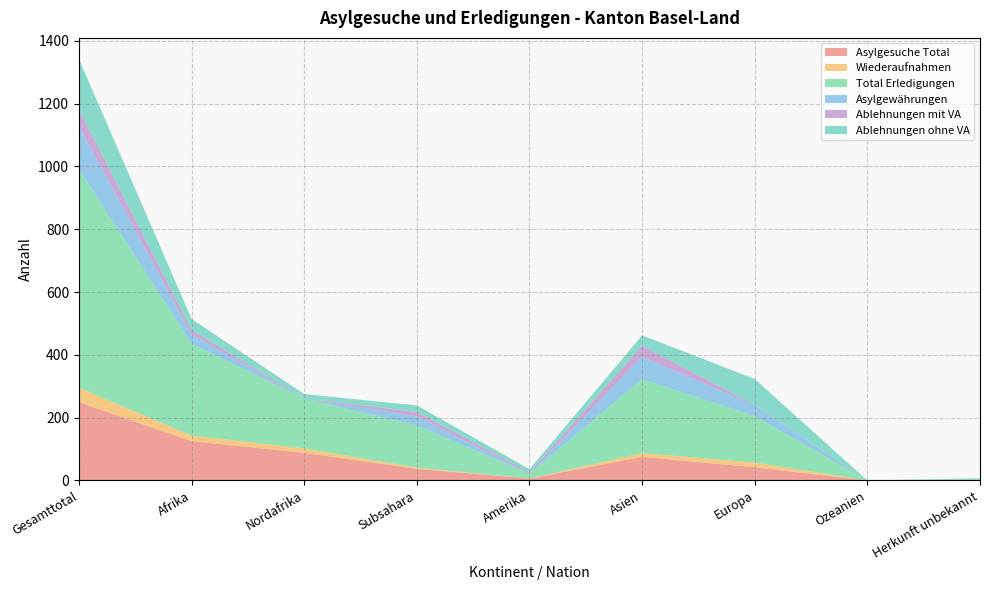

Reading left to right, extract all data points from this chart.

Asylgesuche Total: Gesamttotal=249	Afrika=125	Nordafrika=88	Subsahara=37	Amerika=6	Asien=75	Europa=42	Ozeanien=0	Herkunft unbekannt=1
Wiederaufnahmen: Gesamttotal=46	Afrika=18	Nordafrika=14	Subsahara=4	Amerika=0	Asien=12	Europa=15	Ozeanien=0	Herkunft unbekannt=1
Total Erledigungen: Gesamttotal=696	Afrika=293	Nordafrika=159	Subsahara=134	Amerika=16	Asien=236	Europa=148	Ozeanien=0	Herkunft unbekannt=3
Asylgewährungen: Gesamttotal=136	Afrika=29	Nordafrika=0	Subsahara=29	Amerika=0	Asien=71	Europa=34	Ozeanien=0	Herkunft unbekannt=2
Ablehnungen mit VA: Gesamttotal=54	Afrika=14	Nordafrika=0	Subsahara=14	Amerika=4	Asien=35	Europa=1	Ozeanien=0	Herkunft unbekannt=0
Ablehnungen ohne VA: Gesamttotal=161	Afrika=35	Nordafrika=14	Subsahara=21	Amerika=10	Asien=33	Europa=83	Ozeanien=0	Herkunft unbekannt=0